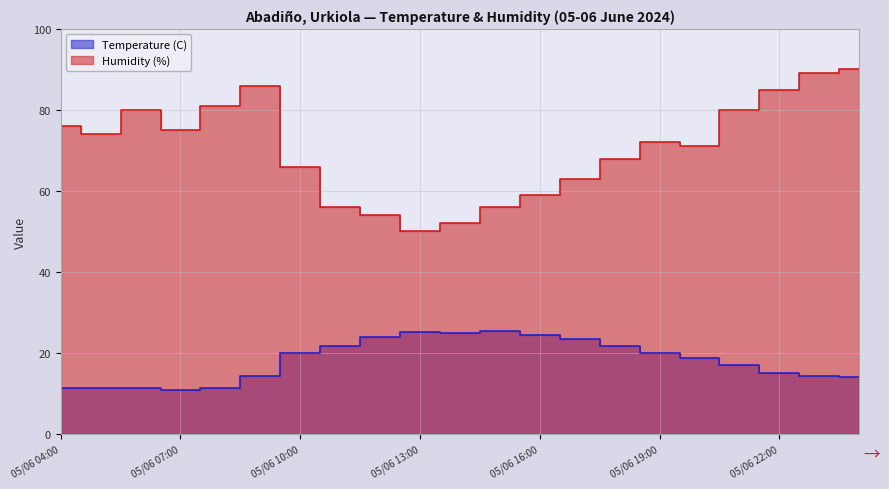

What is the sum of all Humidity (%) values?

1483.0